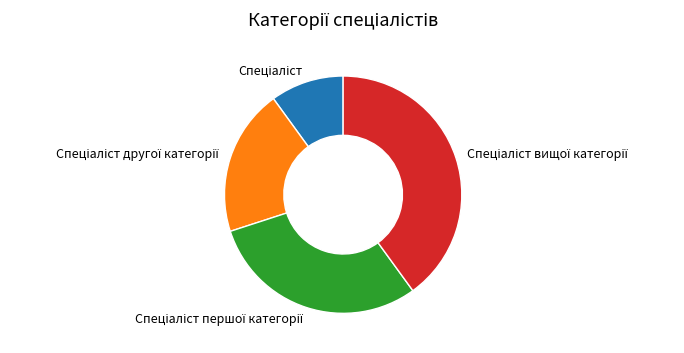

Is there any slice that represents more than half of the pie?

No